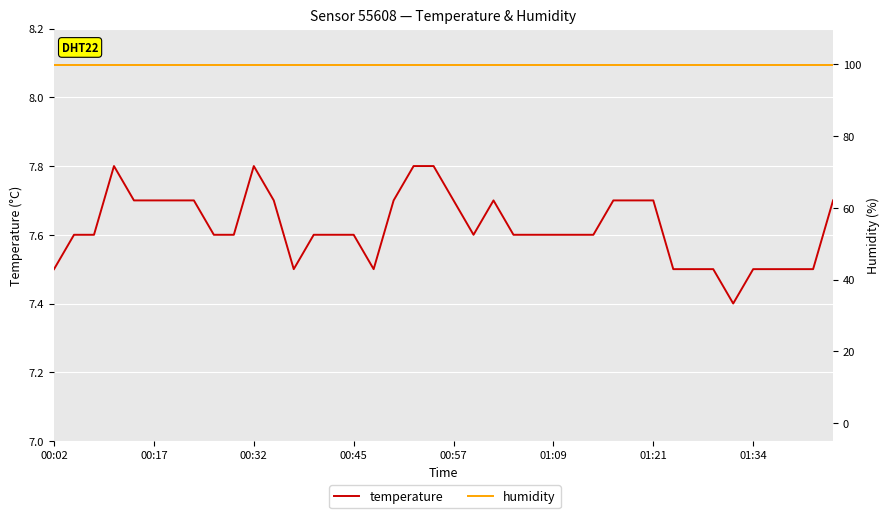

Is it true that humidity equals 47.9 at 37?

False